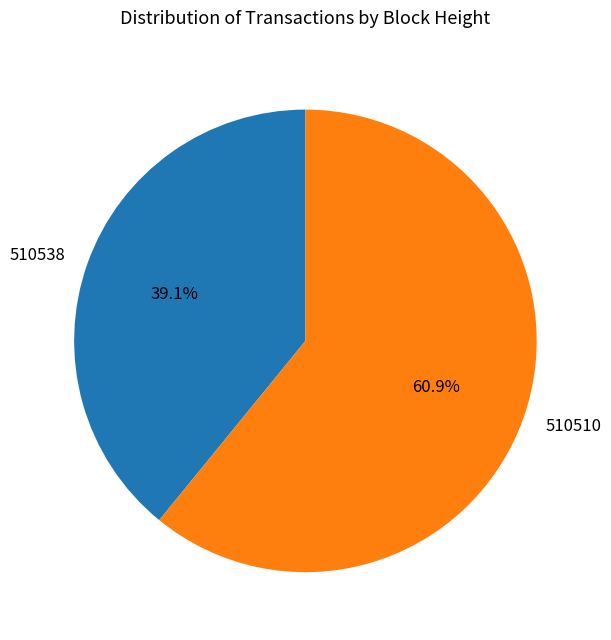

What percentage is the 510538 slice, to the nearest percent?

39%